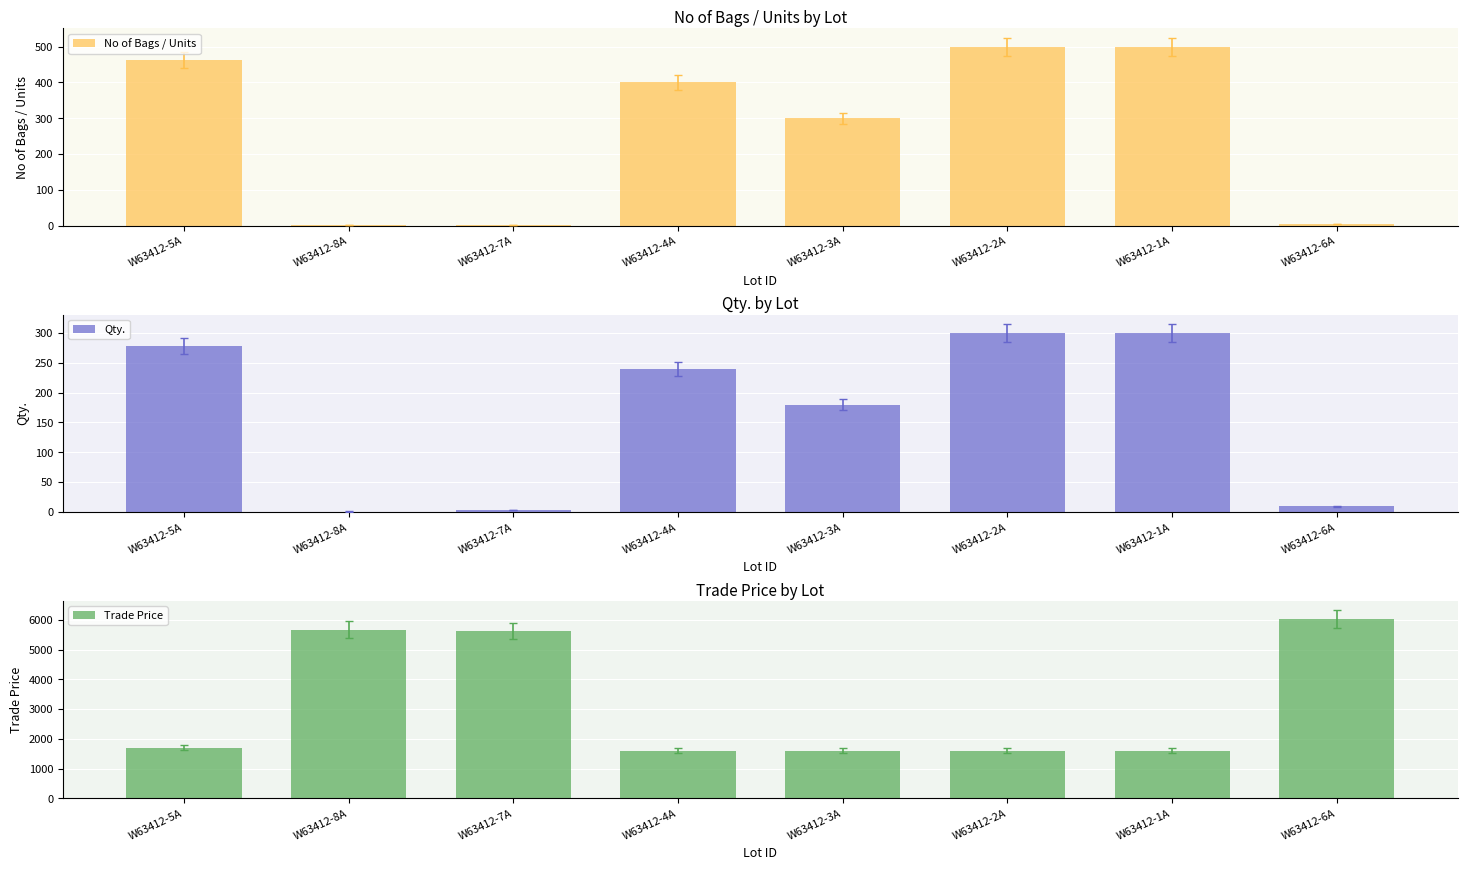

What is the label of the 8th bar from the left?

W63412-6A